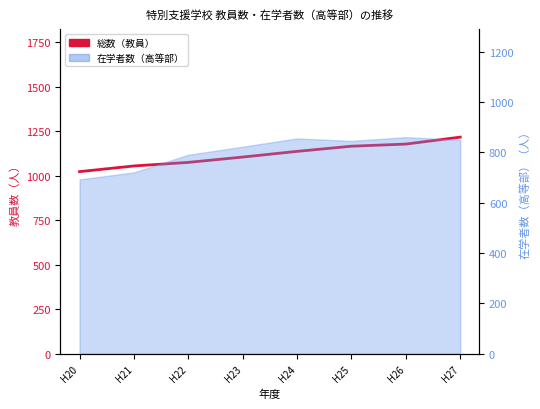

Approximately how many times larger is the value at H20 compared to H27?

0.8